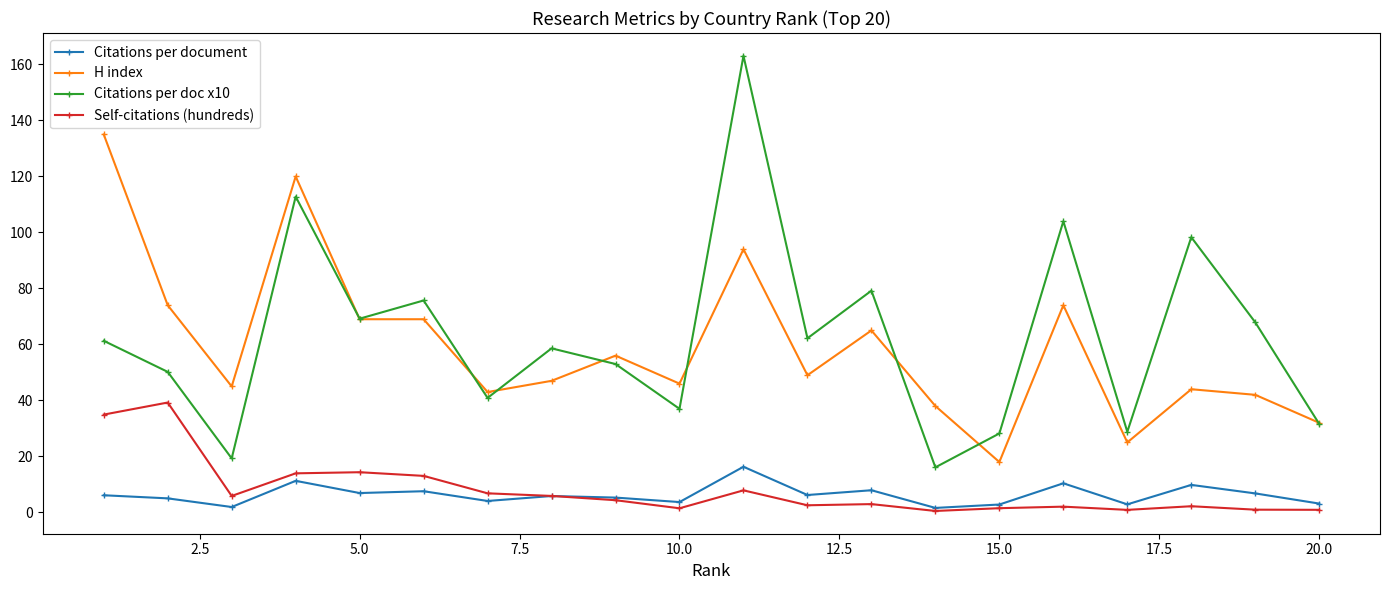

What is the sum of all H index values?

1185.0